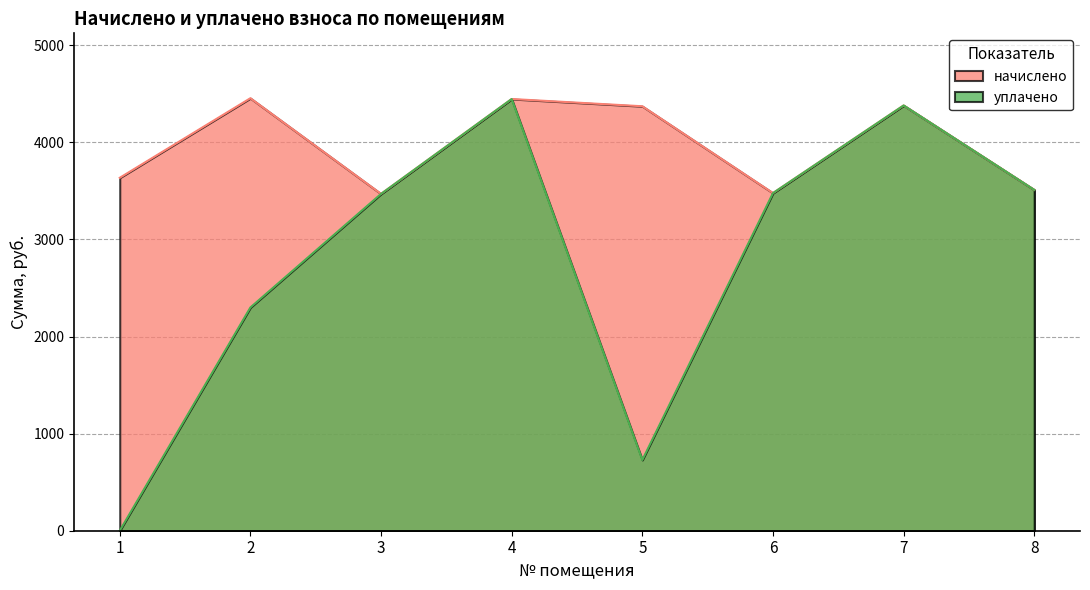

Reading left to right, what are all the values shown in this chart?

начислено: 3634.9	4454.6	3469.3	4446.4	4371.8	3477.6	4380.1	3510.7
уплачено: 0.0	2299.3	3469.3	4446.4	728.6	3477.6	4380.1	3510.7